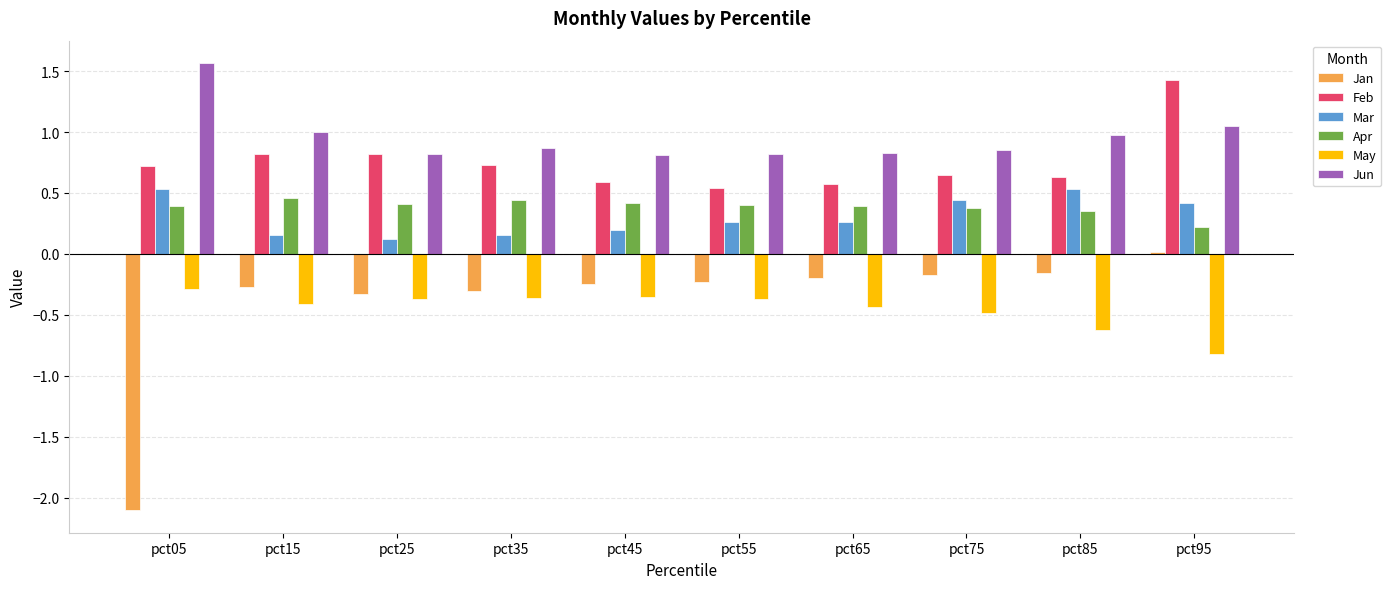

Between pct05 and pct85, which series saw the biggest shift?

Jan